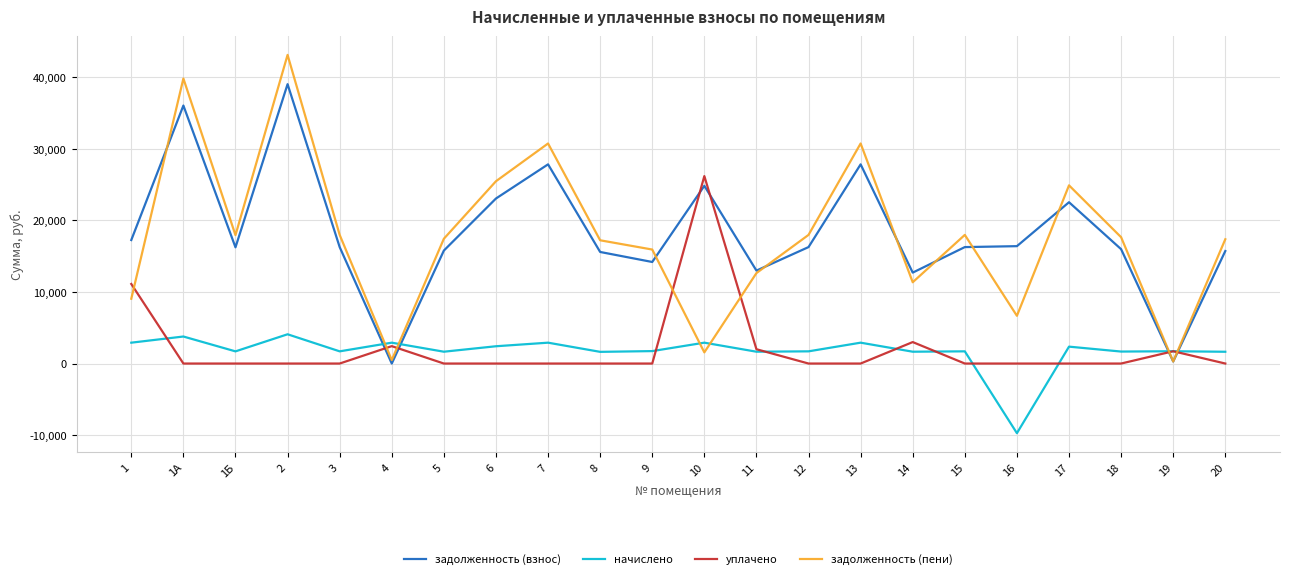

How many times do начислено and задолженность (взнос) cross each other?

4